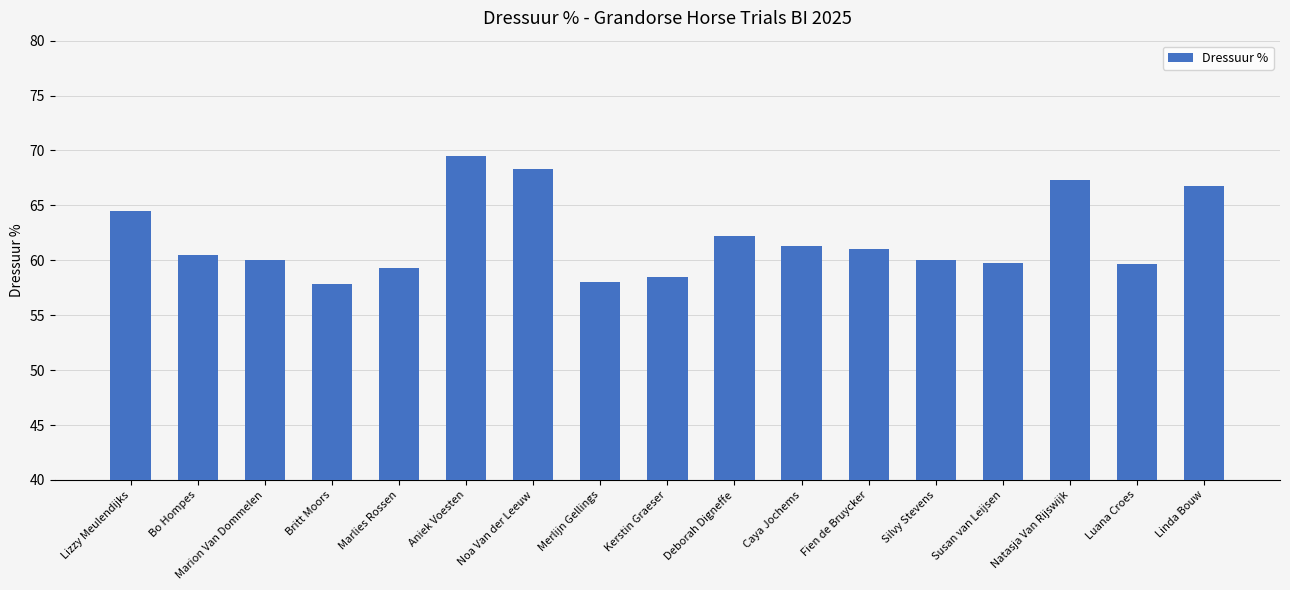

What is the difference between the maximum and minimum values?

11.7